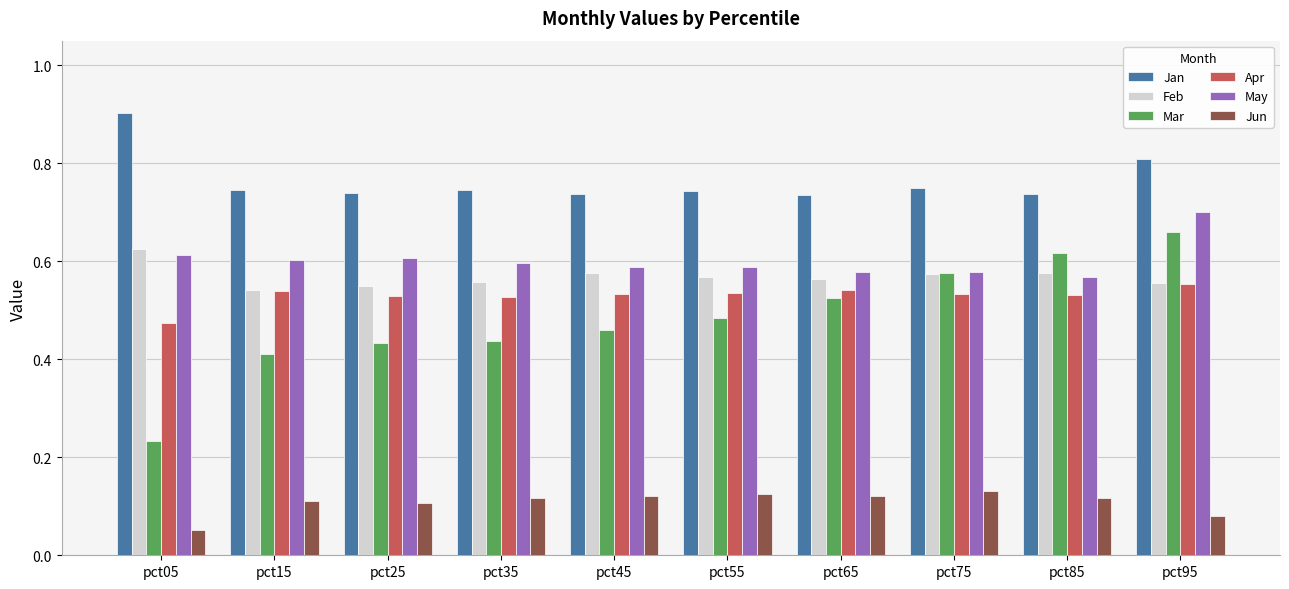

What are all the series names shown in the legend?

Jan, Feb, Mar, Apr, May, Jun